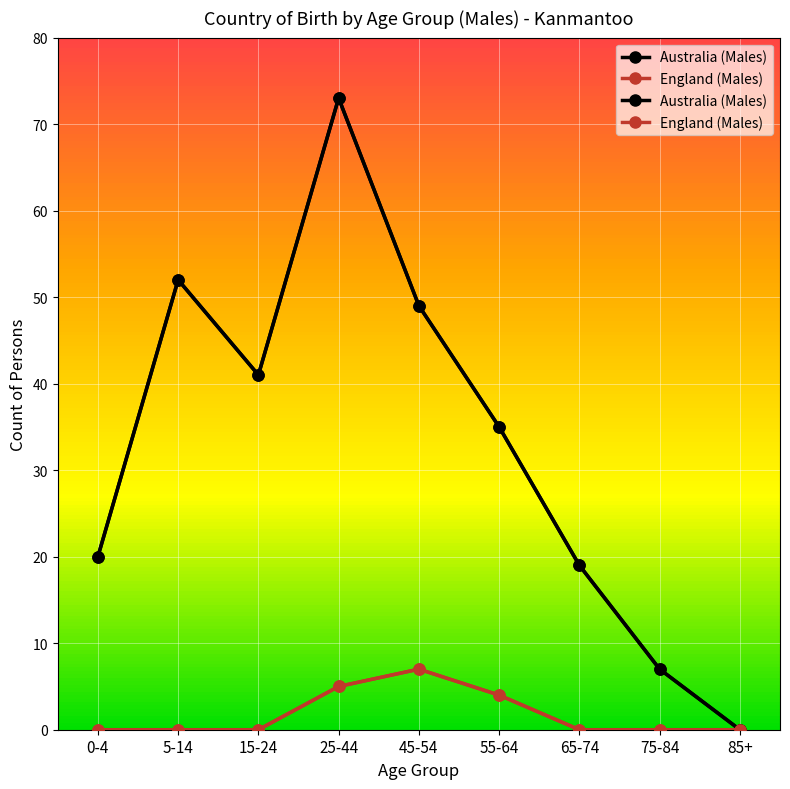

At which category does England (Males) reach its first local peak?

45-54